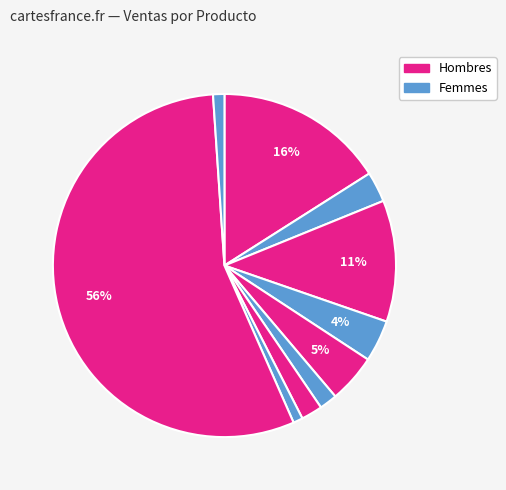

How many segments does this pie chart have?

10